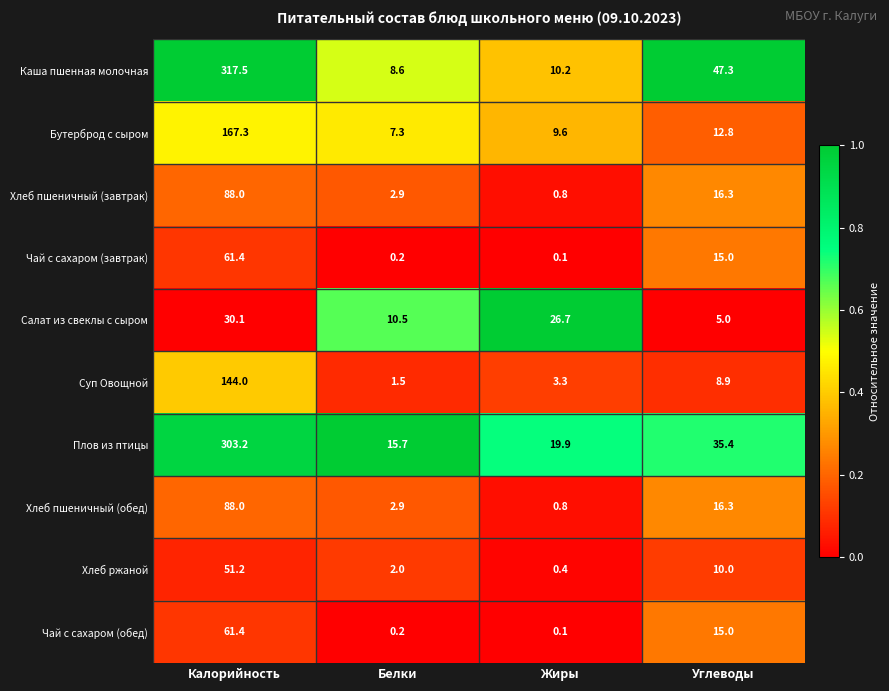

Which series has the largest total across all categories?

Каша пшенная молочная